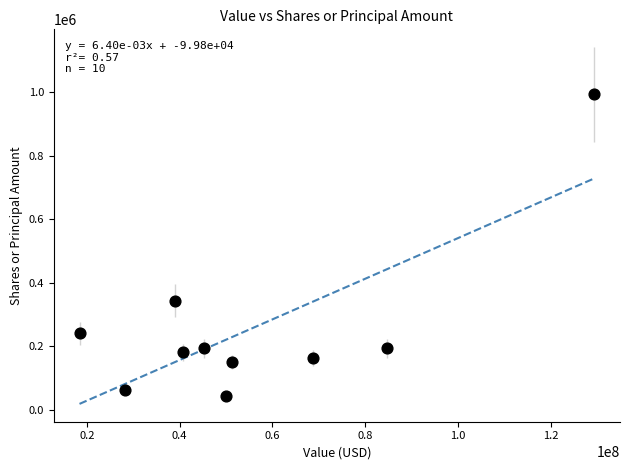

What Y value in the scatter plot is closest to 517333?

342884